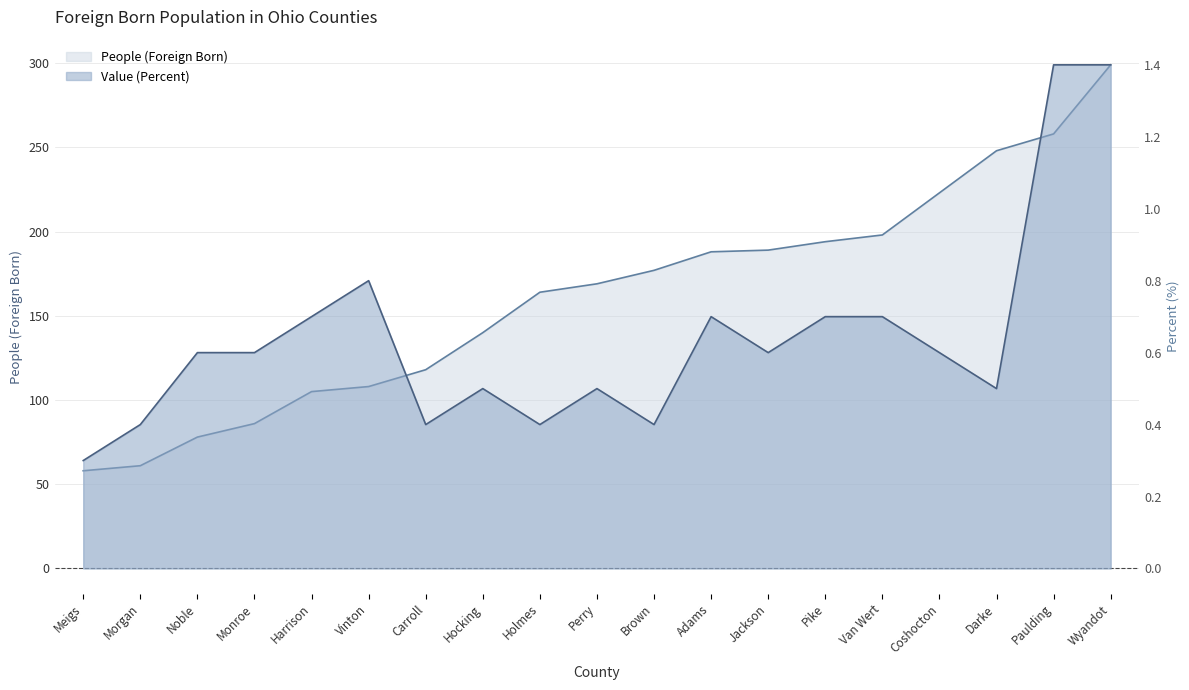

List the series in order of their peak value, lowest first.

Value (Percent), People (Foreign Born)